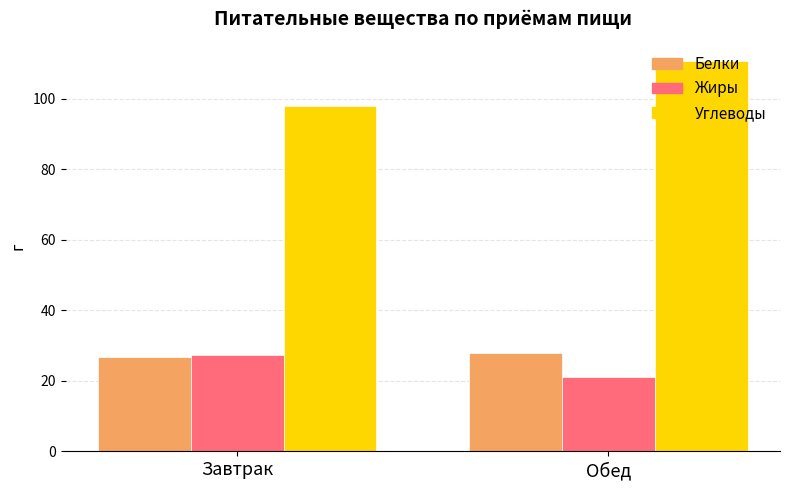

The value of Белки at Завтрак is 36.4. True or false?

False